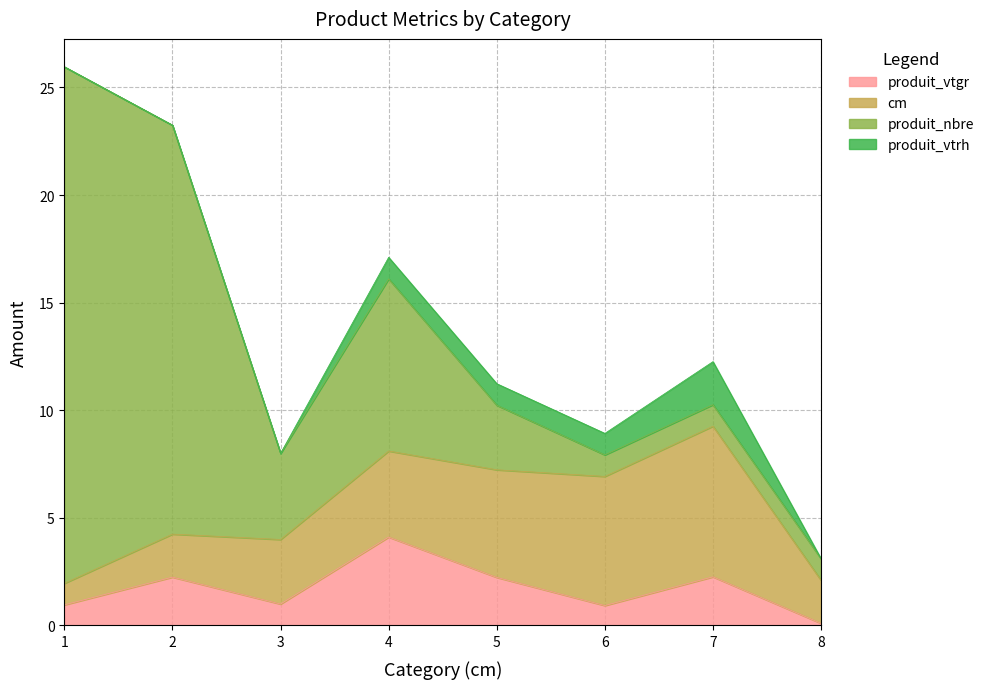

Reading left to right, list all the values displayed in this chart.

produit_vtgr: 1=1.0	2=2.2	3=1.0	4=4.1	5=2.2	6=0.9	7=2.3	8=0.1
cm: 1=1.0	2=2.0	3=3.0	4=4.0	5=5.0	6=6.0	7=7.0	8=2.0
produit_nbre: 1=24.0	2=19.0	3=4.0	4=8.0	5=3.0	6=1.0	7=1.0	8=1.0
produit_vtrh: 1=0.0	2=0.0	3=0.0	4=1.0	5=1.0	6=1.0	7=2.0	8=0.0